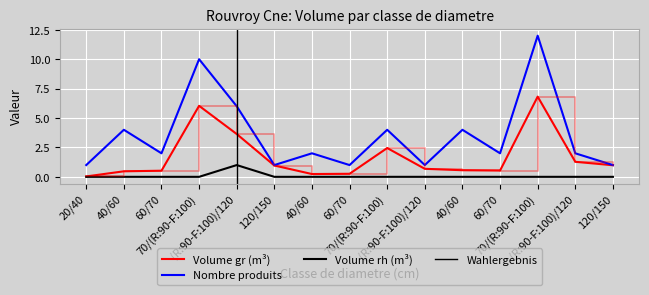

What is the maximum value for produit_vtrh?

1.0